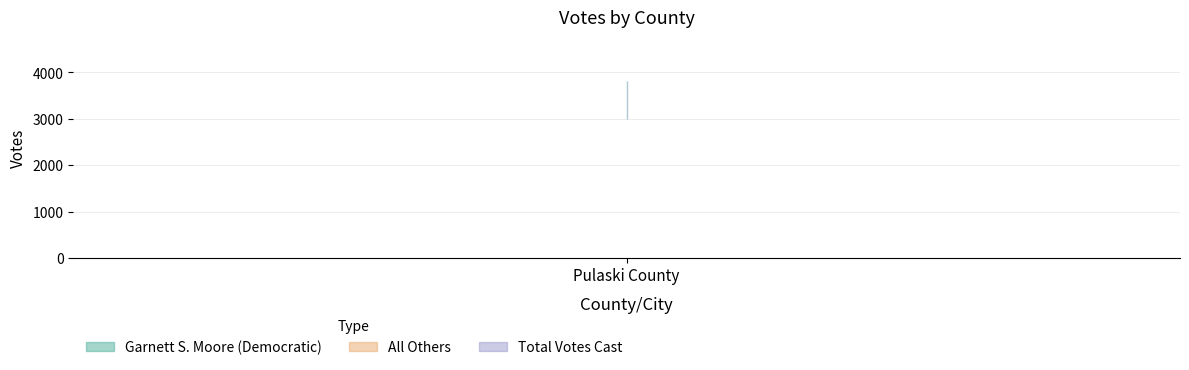

At which category does the chart reach its minimum across all series?

Pulaski County